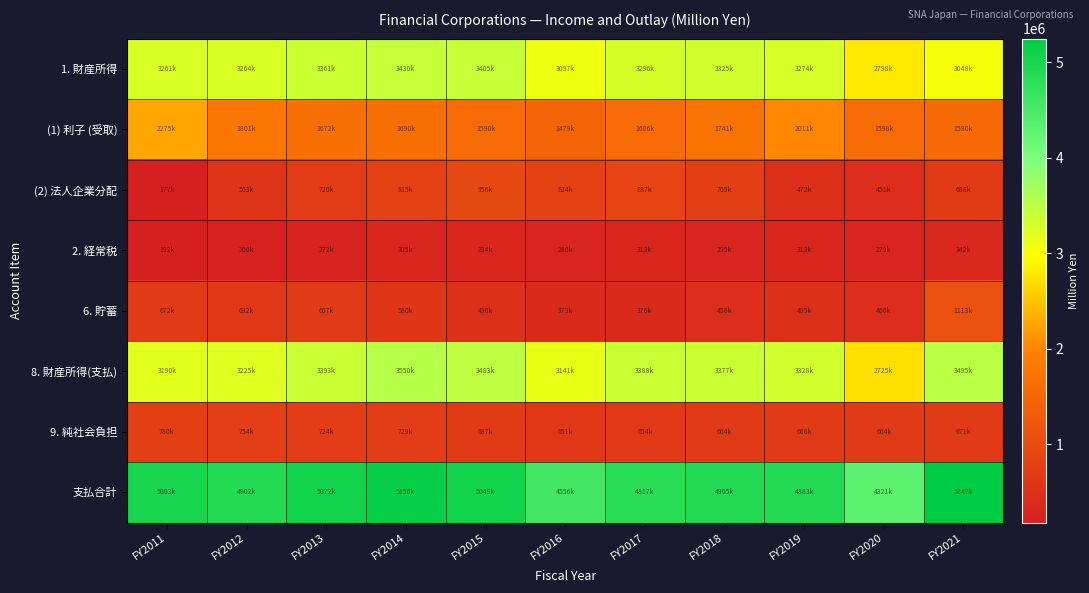

How many data points does each series have?

11